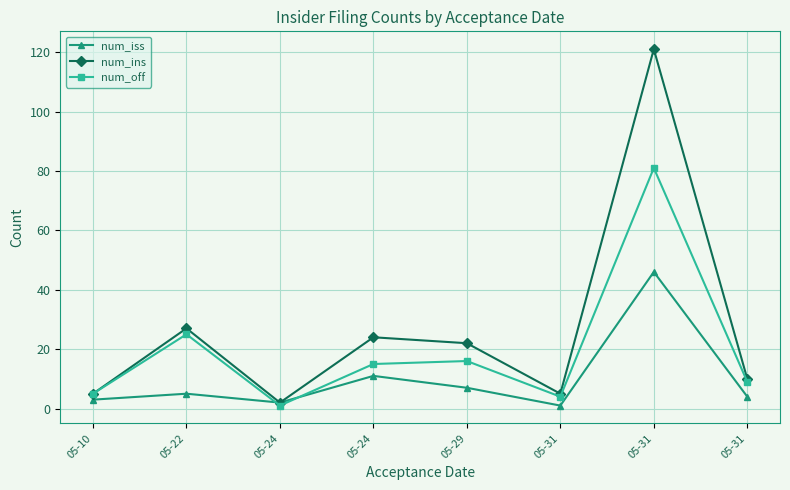

What is the average value of the num_off series?

20